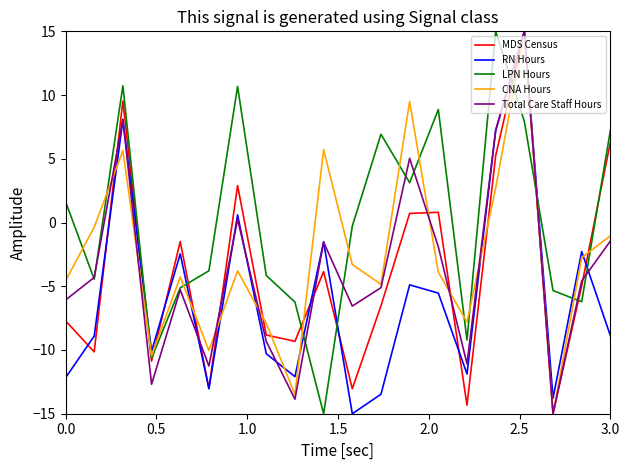

In RN Hours, how many points are higher than both neighbors (excluding endpoints)?

7